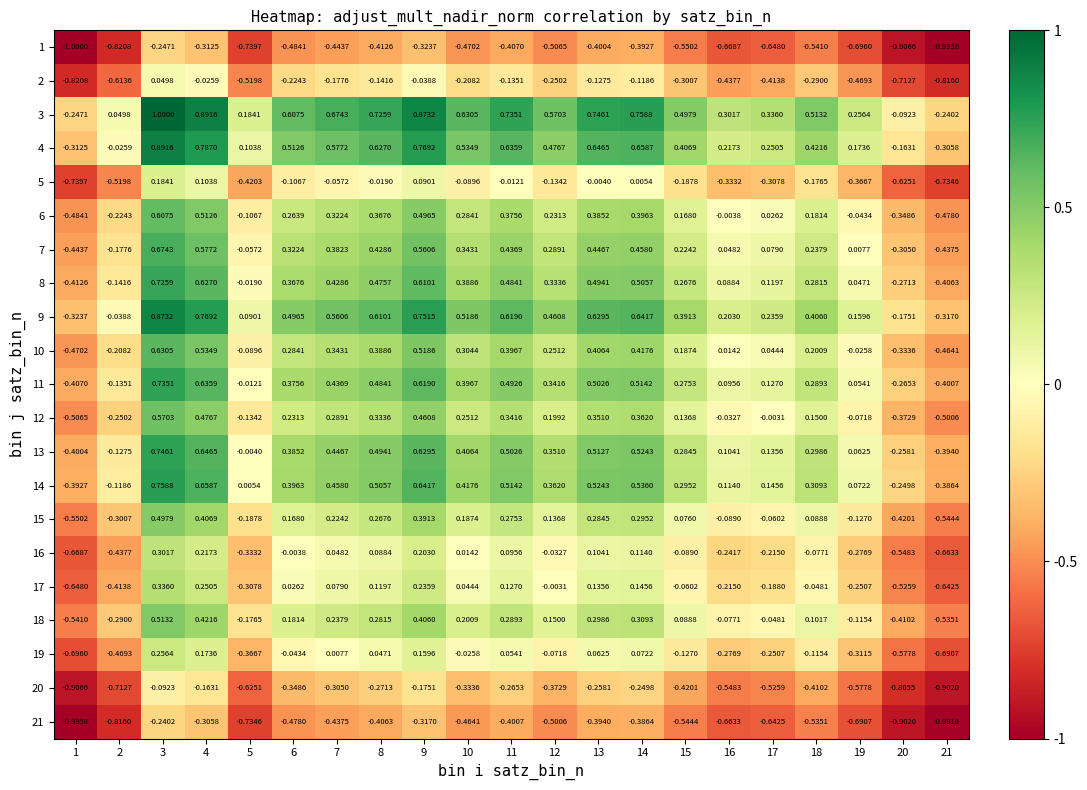

What is the total value across all series at 15?

1.0